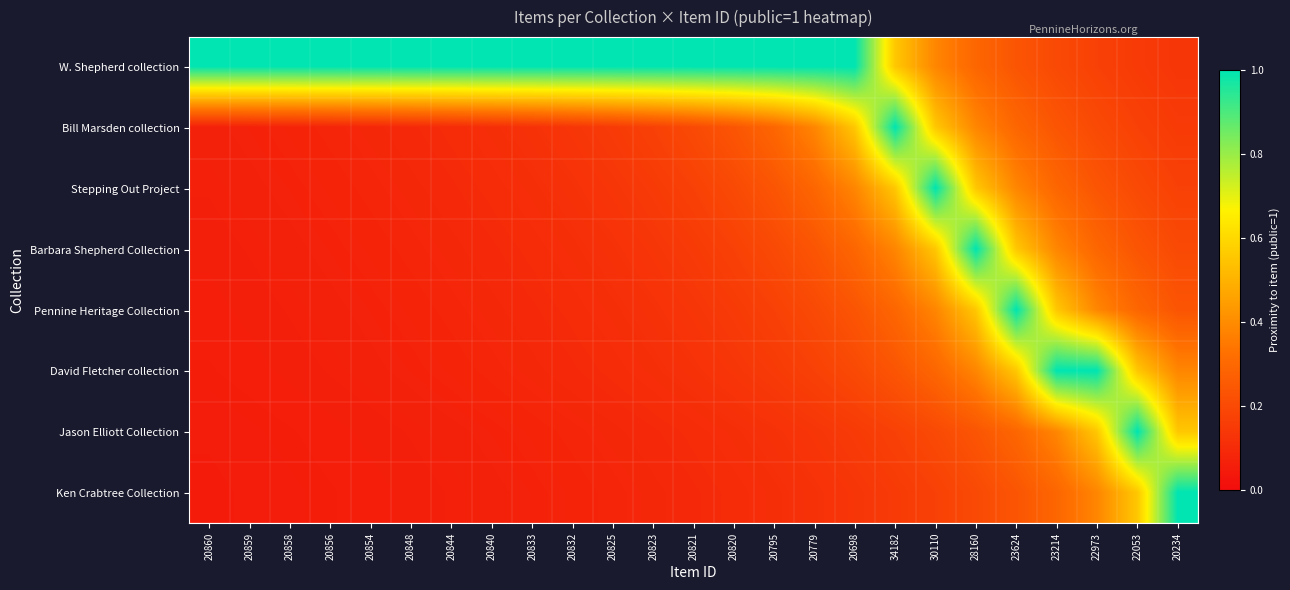

At how many categories does at least one series exceed 0?

25